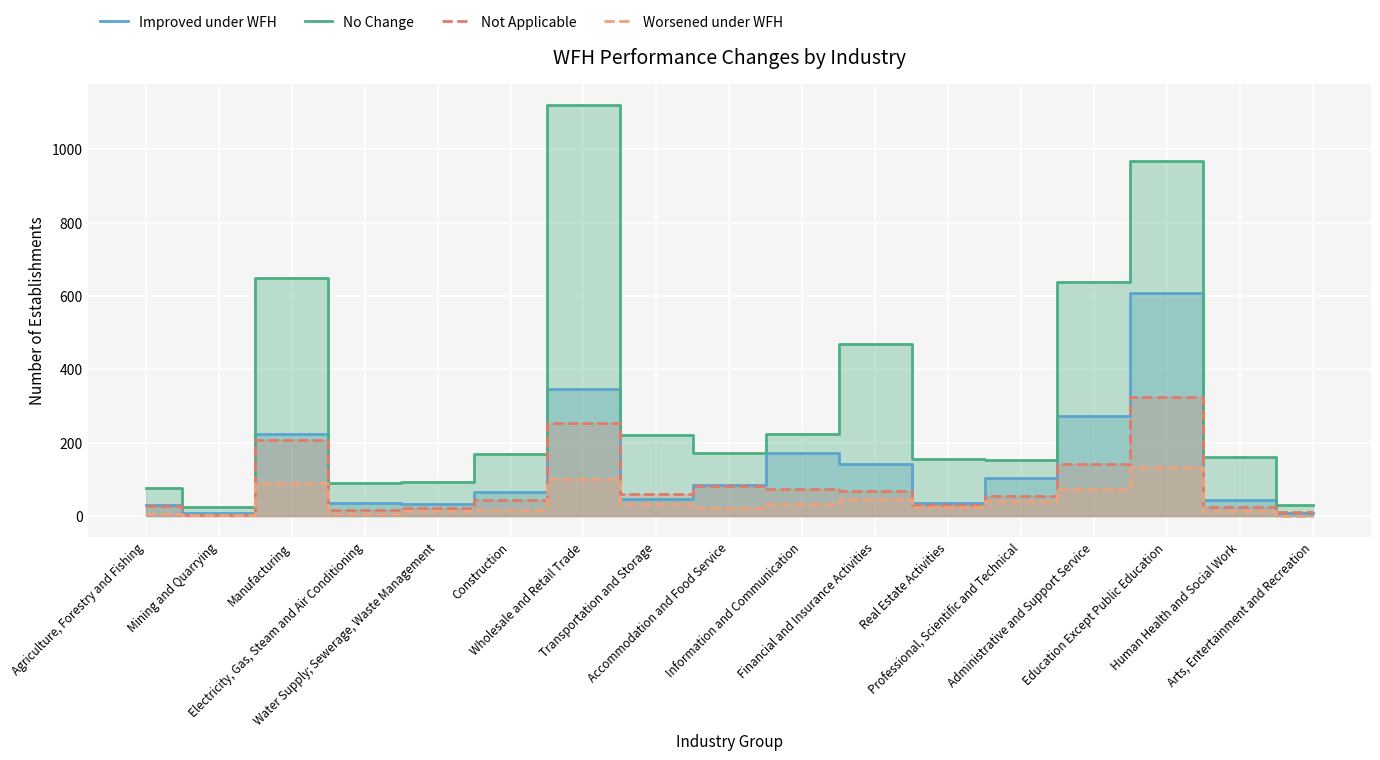

Count the number of categories in the chart.

17